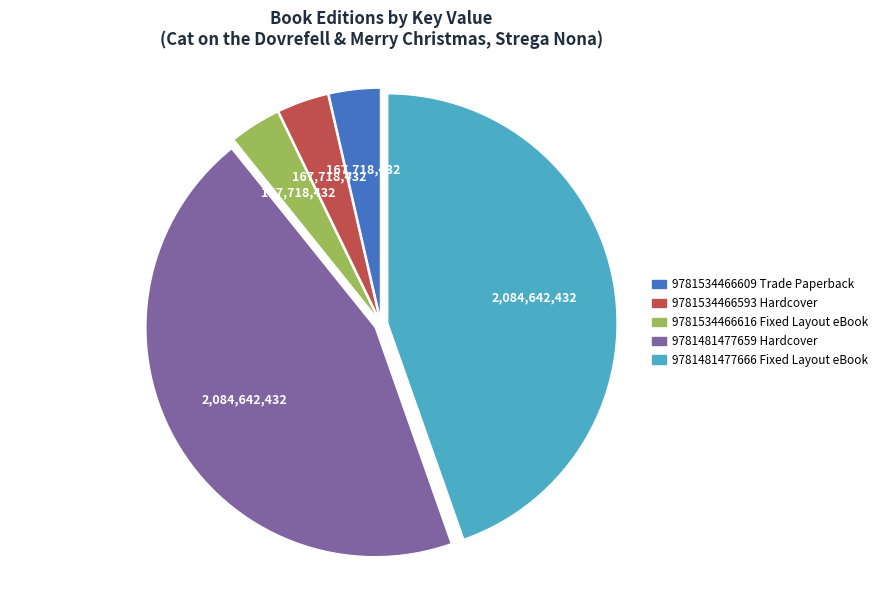

Is there any slice that represents more than half of the pie?

No